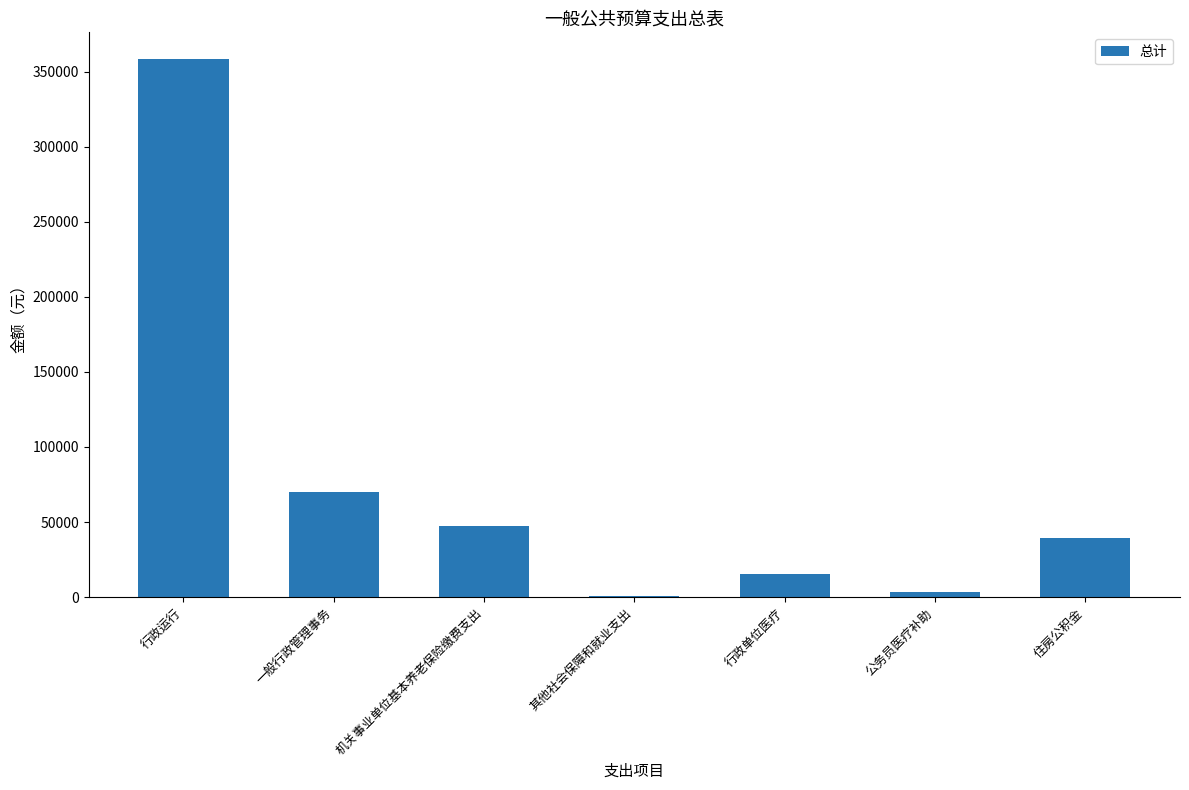

Read the value at 一般行政管理事务.

70000.0